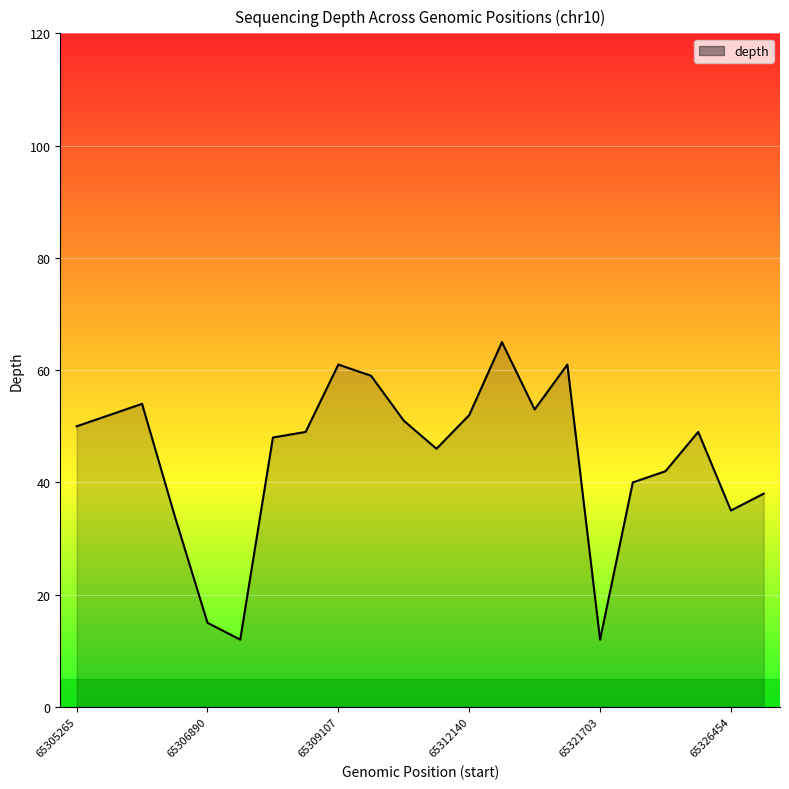

What is the greatest value displayed?

65